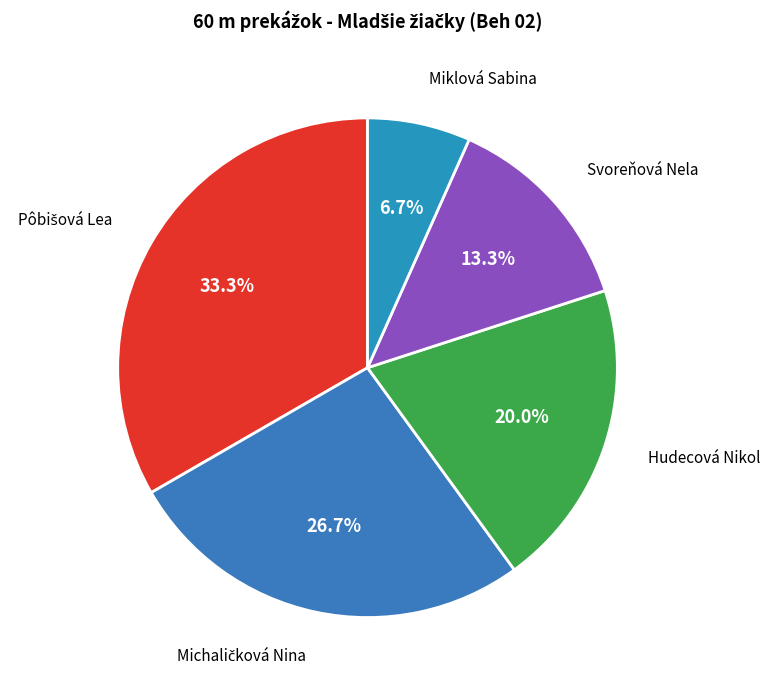

Count the number of slices in the pie.

5